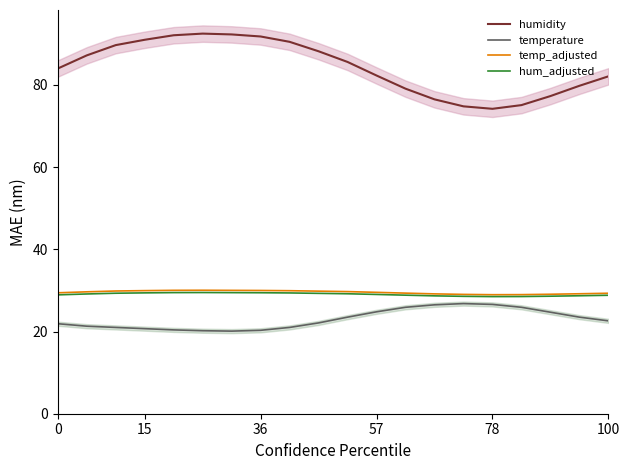

True or false: humidity and hum_adjusted intersect in this chart.

False